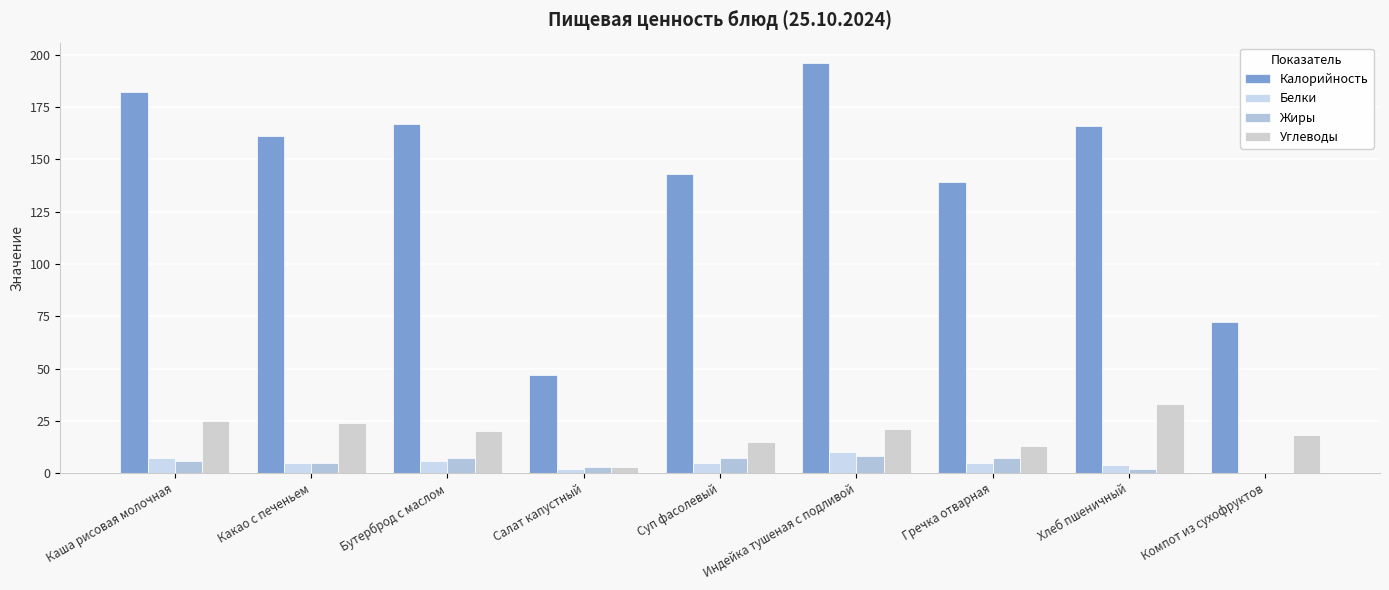

What is the maximum value for Жиры?

8